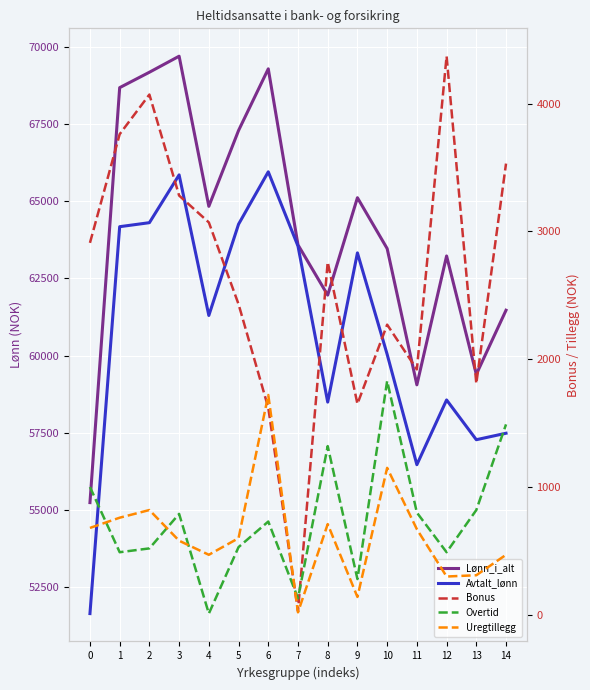

Does the chart display data point markers on the line(s)?

No